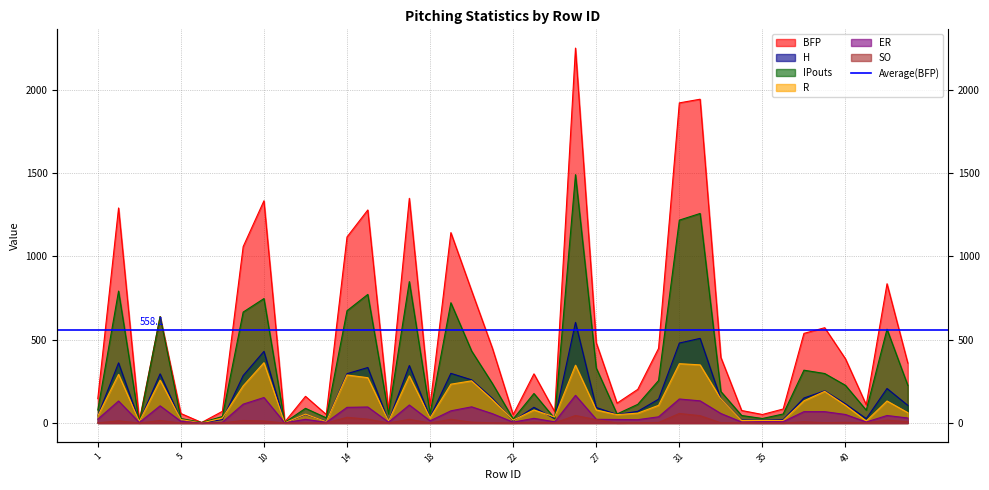

The BFP series shows 1117 at 14. True or false?

True